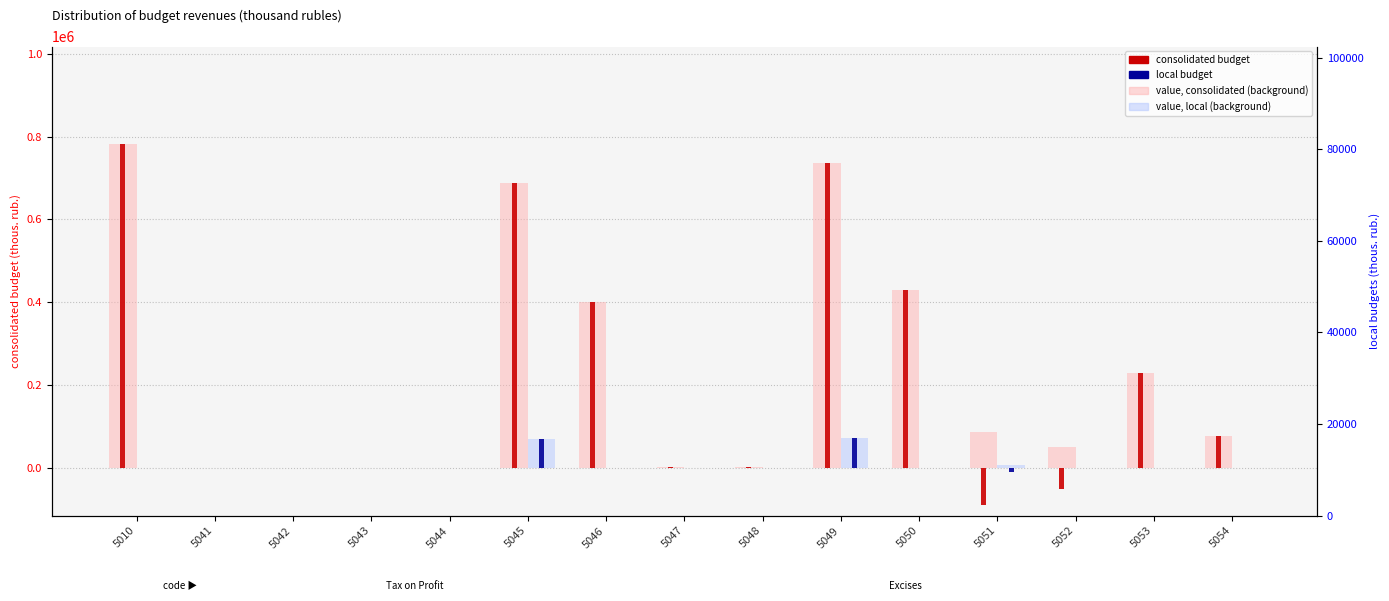

Which label corresponds to the smallest value in the chart?

5051